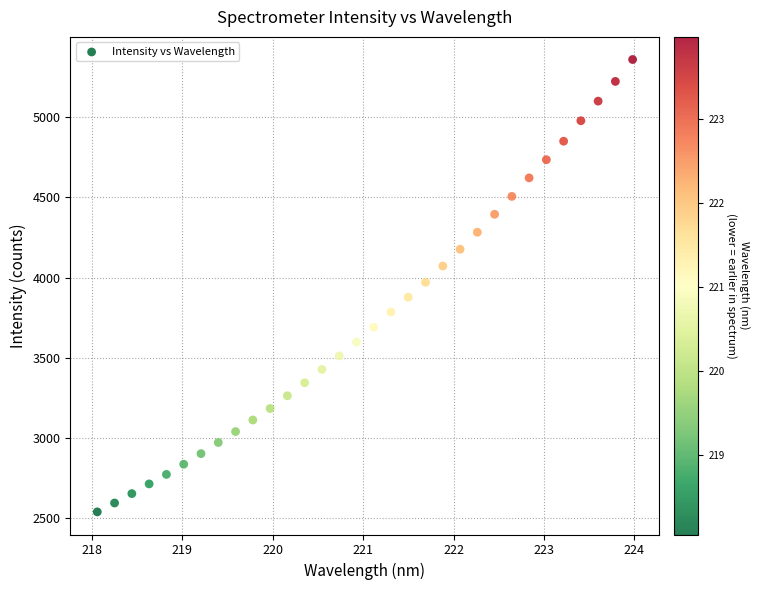

What is the range of Y values (max minus min)?

2816.4